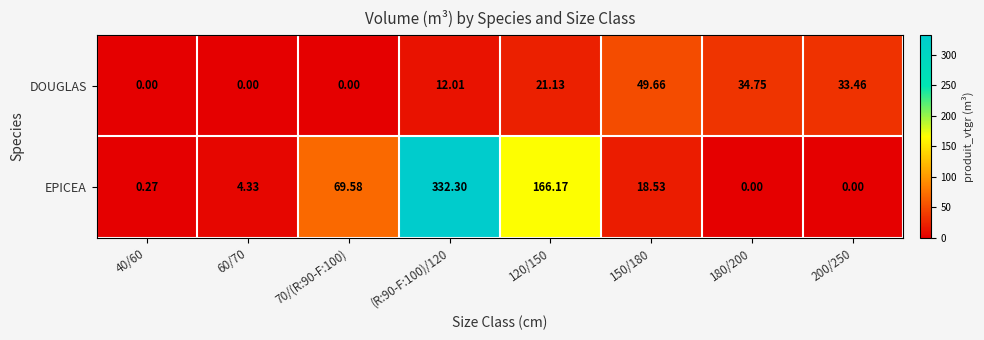

Which series has the largest range (max minus min)?

EPICEA